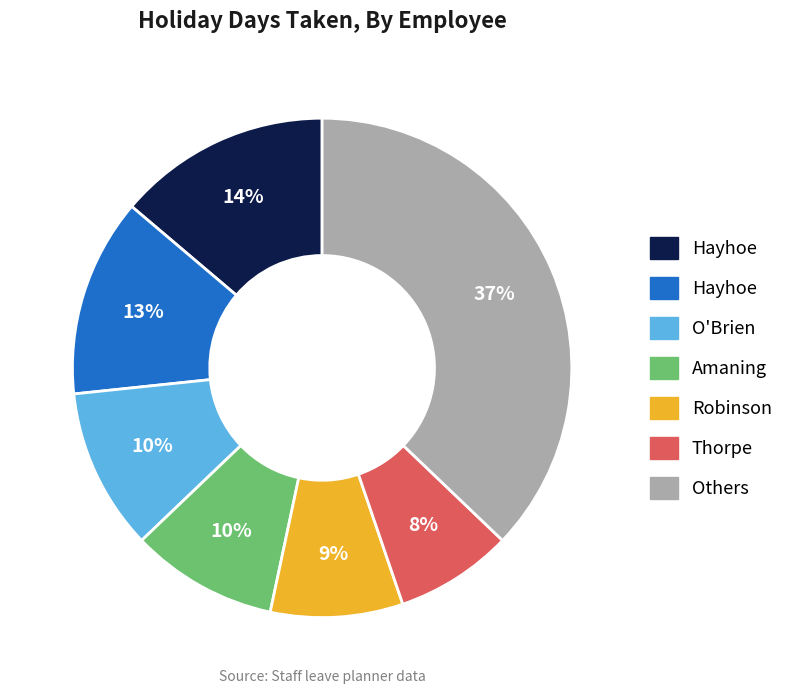

Does any single category account for the majority?

No